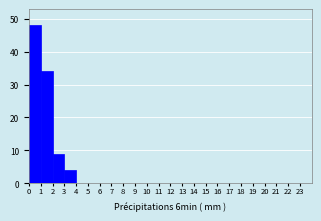

Reading left to right, transcribe this chart: for each bar, give the range it covers on the x-axis and its height. The values are not printed on the chart, so give them approximately, as read against the axis.

0 to 1: 48
1 to 2: 34
2 to 3: 9
3 to 4: 4
4 to 5: 0
5 to 6: 0
6 to 7: 0
7 to 8: 0
8 to 9: 0
9 to 10: 0
10 to 11: 0
11 to 12: 0
12 to 13: 0
13 to 14: 0
14 to 15: 0
15 to 16: 0
16 to 17: 0
17 to 18: 0
18 to 19: 0
19 to 20: 0
20 to 21: 0
21 to 22: 0
22 to 23: 0
23 to 24: 0